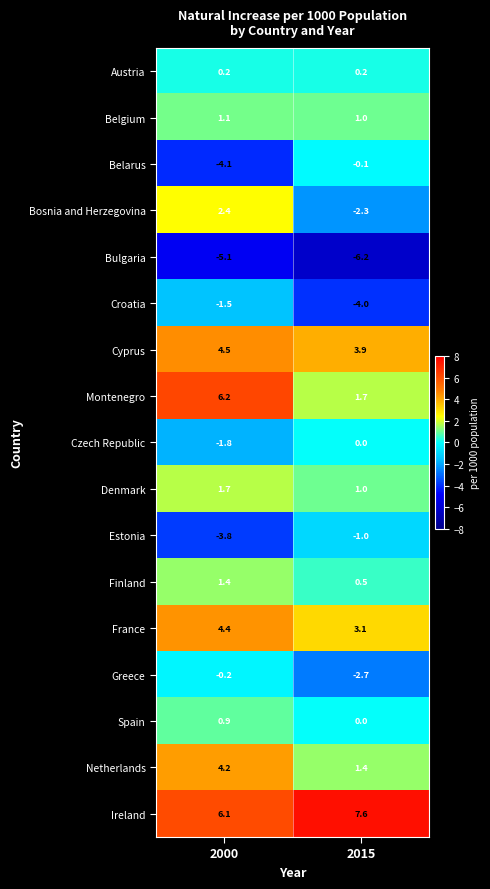

True or false: Greece has a value of -4.2 at 2015.

False